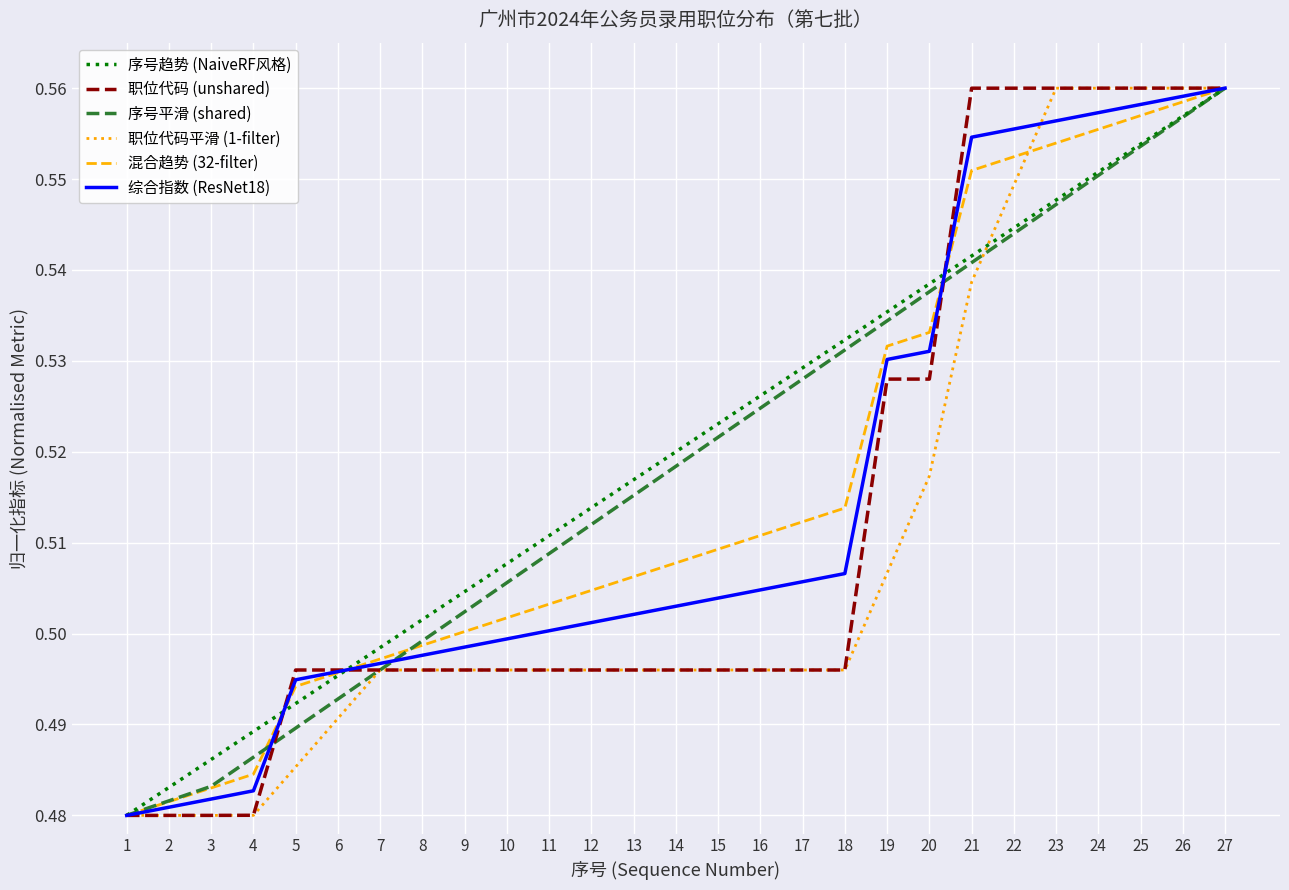

Count the 序号平滑 (shared) values in the range 0 to 1.

27